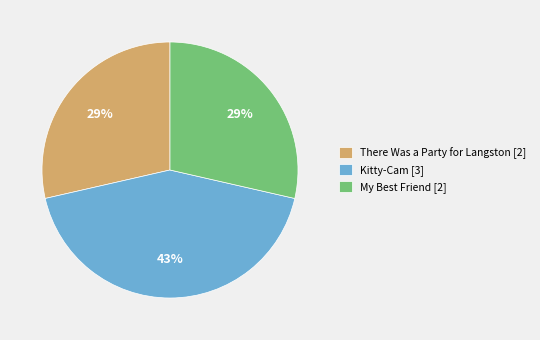

Does any single category account for the majority?

No